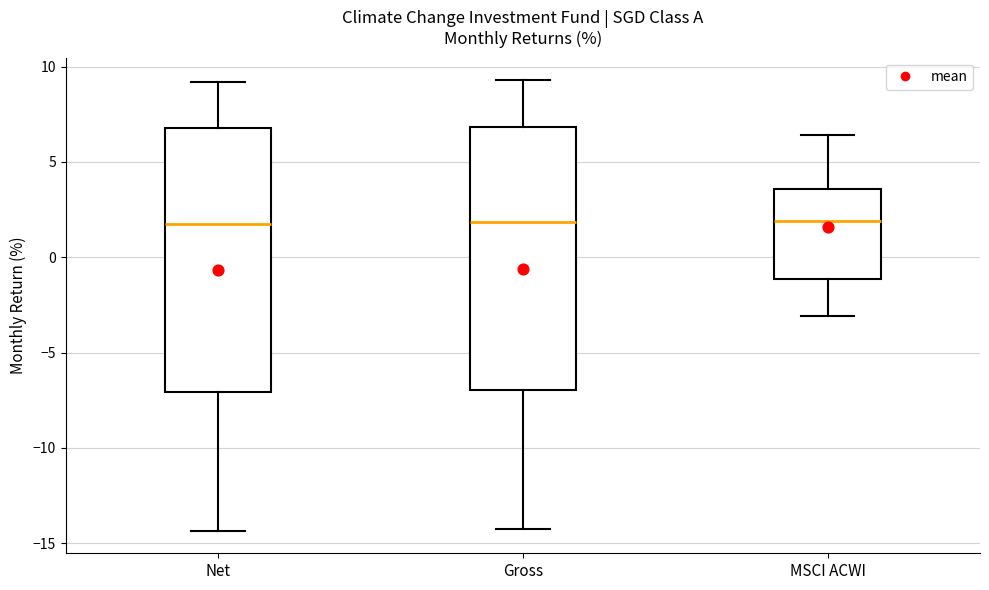

Reading left to right, transcribe this box plot: for each box, give where its median line is, the range the box spans, and where its two whiskers end, as read against the y-axis. The values are not printed on the chart, so give them approximately, as read against the axis.

Net: median 2.0, box -7.0 to 7.0, whiskers -14.5 to 9.0
Gross: median 2.0, box -7.0 to 7.0, whiskers -14.5 to 9.5
MSCI ACWI: median 2.0, box -1.0 to 3.5, whiskers -3.0 to 6.5